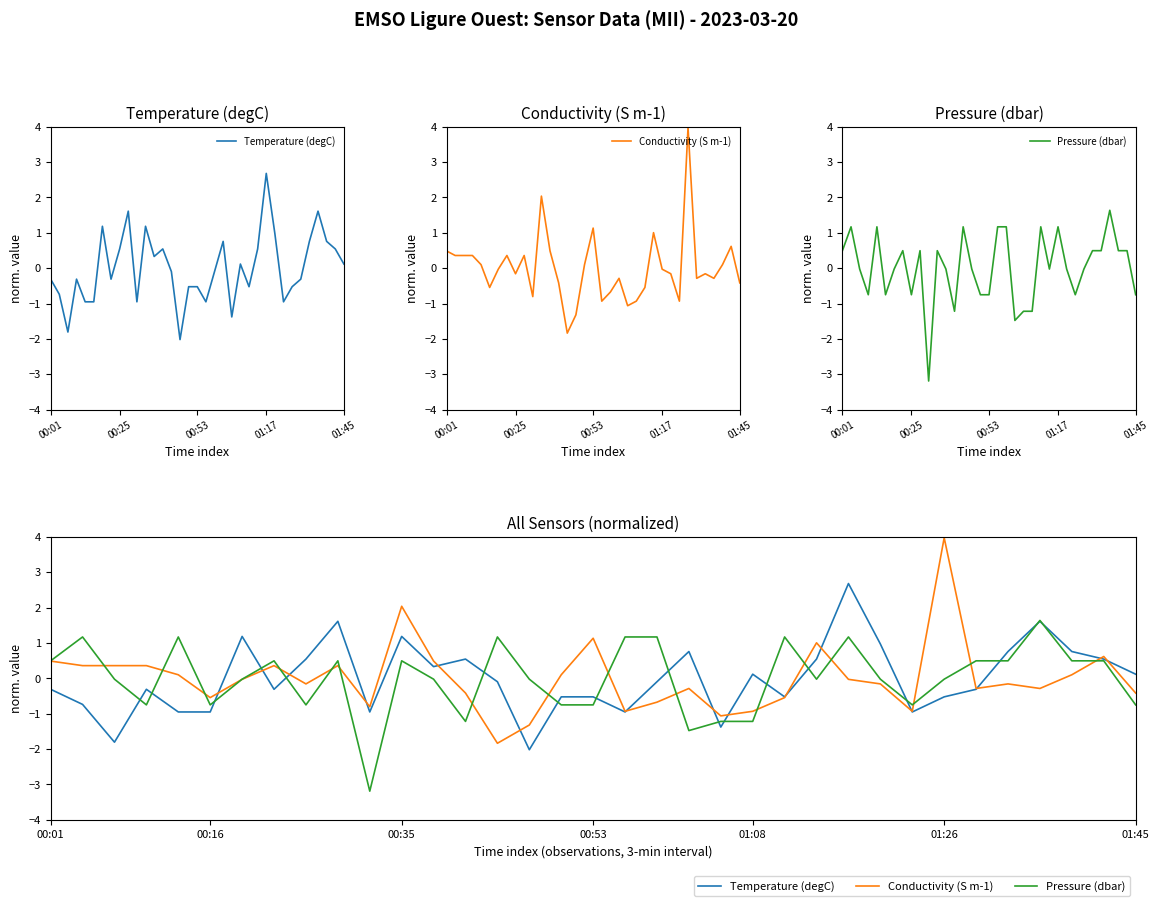

How many positive values does the Conductivity (S m-1) series have?

15